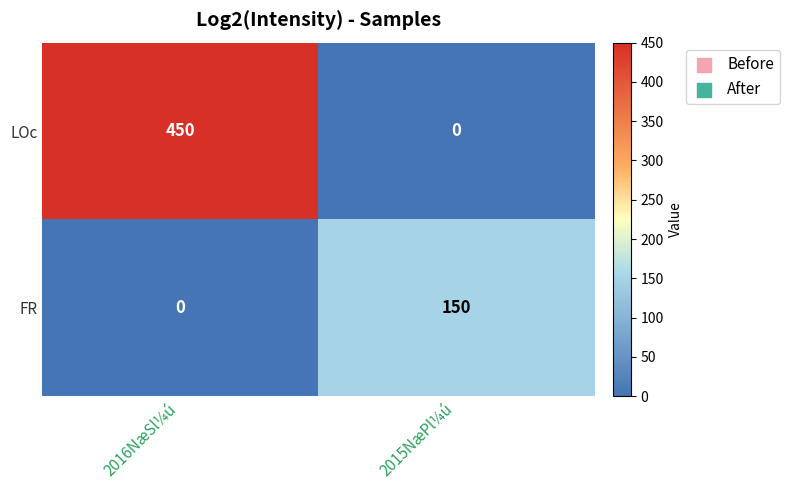

Which series has the widest spread of values?

LOc